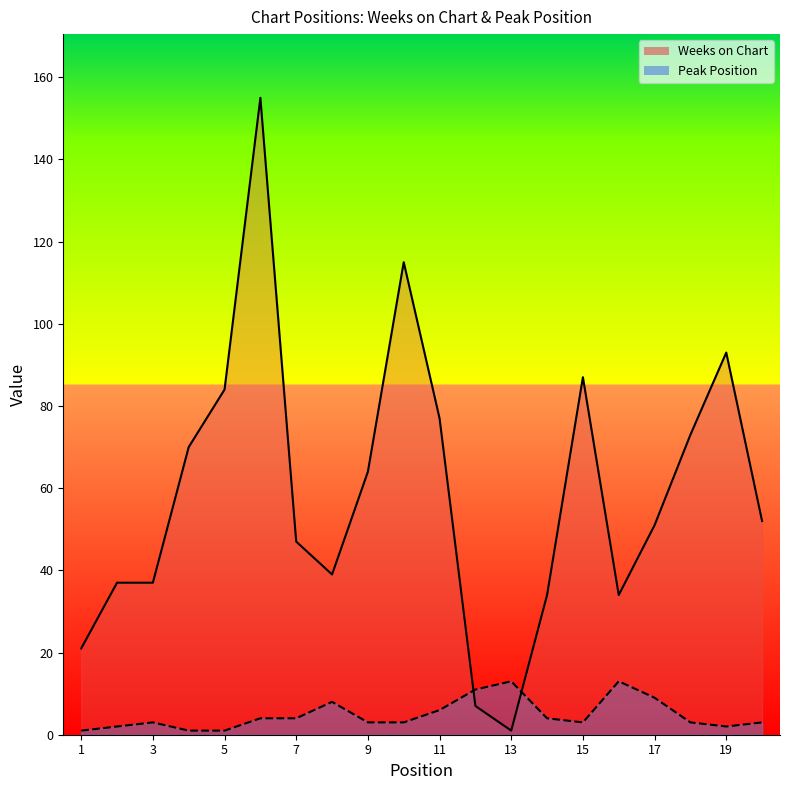

What is the value of the Weeks on Chart point at the 8th from the left?

39